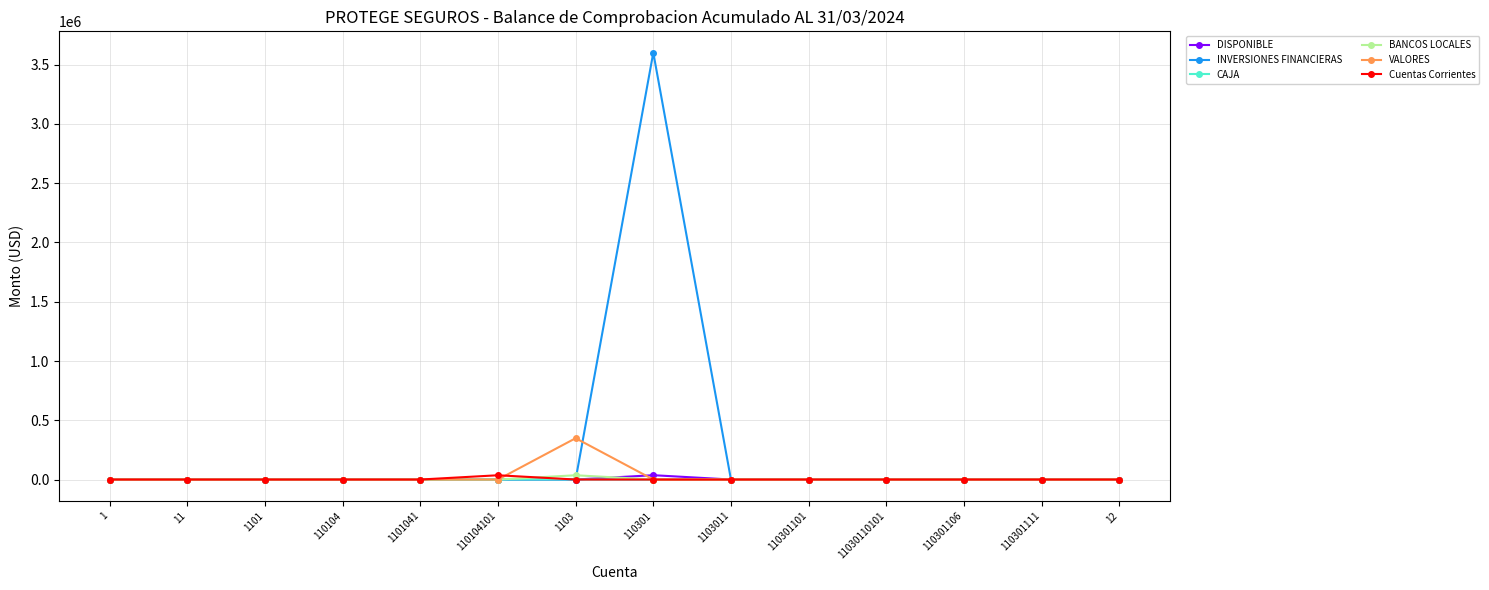

Is it true that INVERSIONES FINANCIERAS equals 0.0 at 110104101?

True